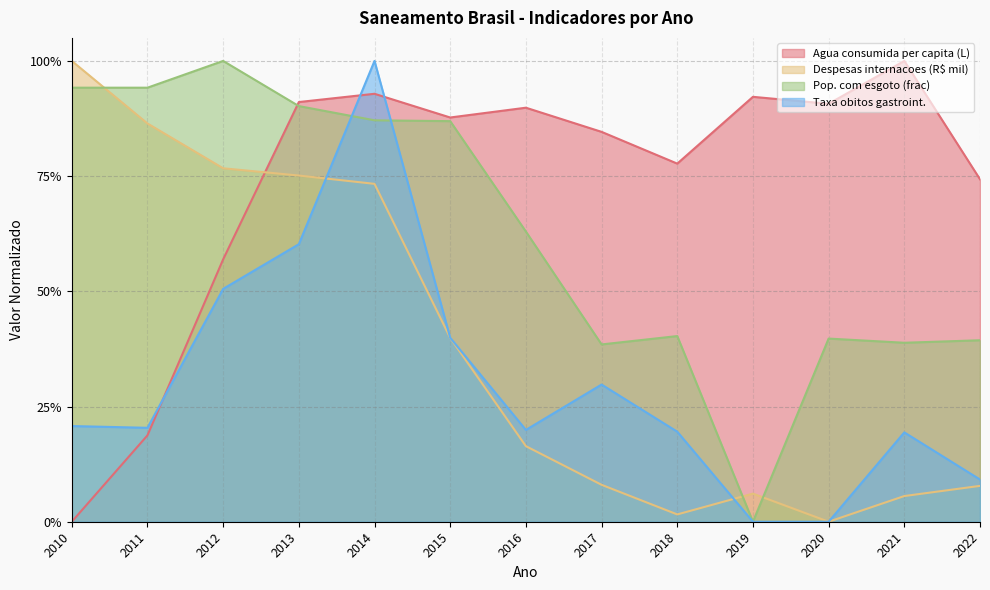

Reading right to left, what are all the values shown in this chart?

Agua consumida per capita (L): 0.7	1.0	0.9	0.9	0.8	0.8	0.9	0.9	0.9	0.9	0.6	0.2	0.0
Despesas internacoes (R$ mil): 0.1	0.1	0.0	0.1	0.0	0.1	0.2	0.4	0.7	0.8	0.8	0.9	1.0
Pop. com esgoto (frac): 0.4	0.4	0.4	0.0	0.4	0.4	0.6	0.9	0.9	0.9	1.0	0.9	0.9
Taxa obitos gastroint.: 0.1	0.2	0.0	0.0	0.2	0.3	0.2	0.4	1.0	0.6	0.5	0.2	0.2